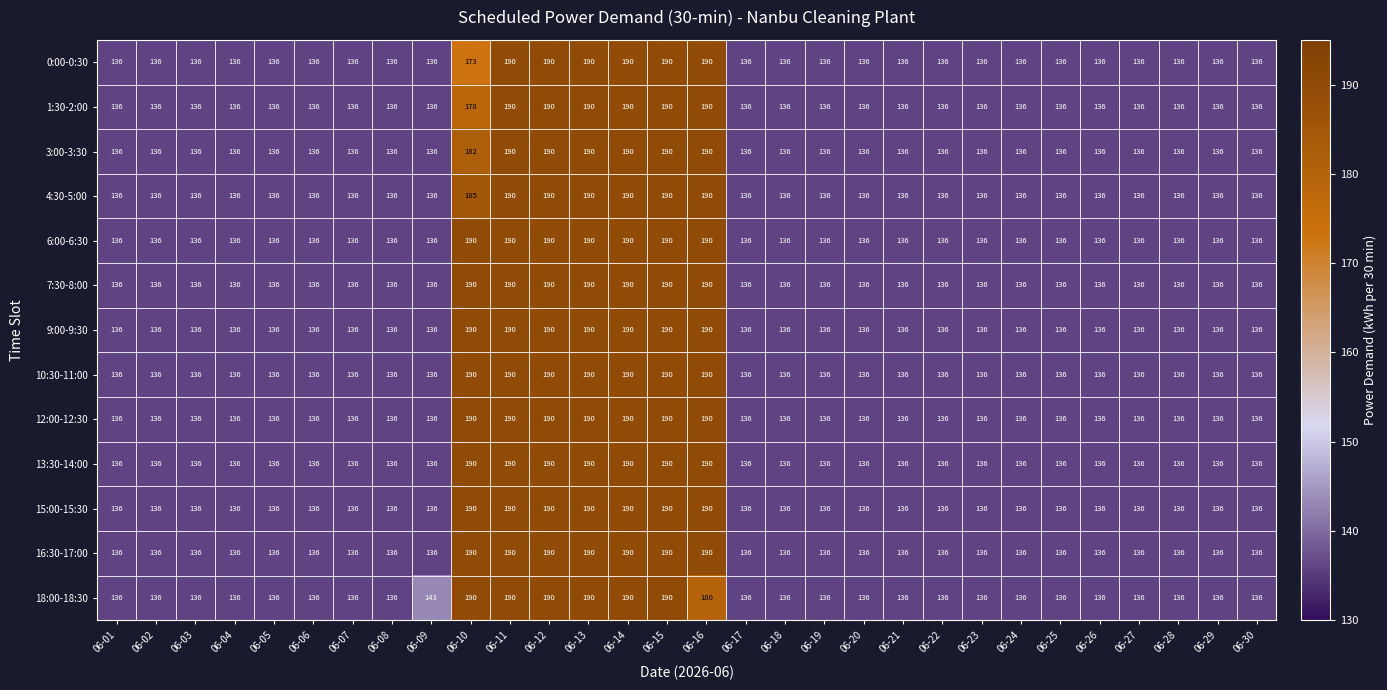

At how many categories does at least one series exceed 146?

7